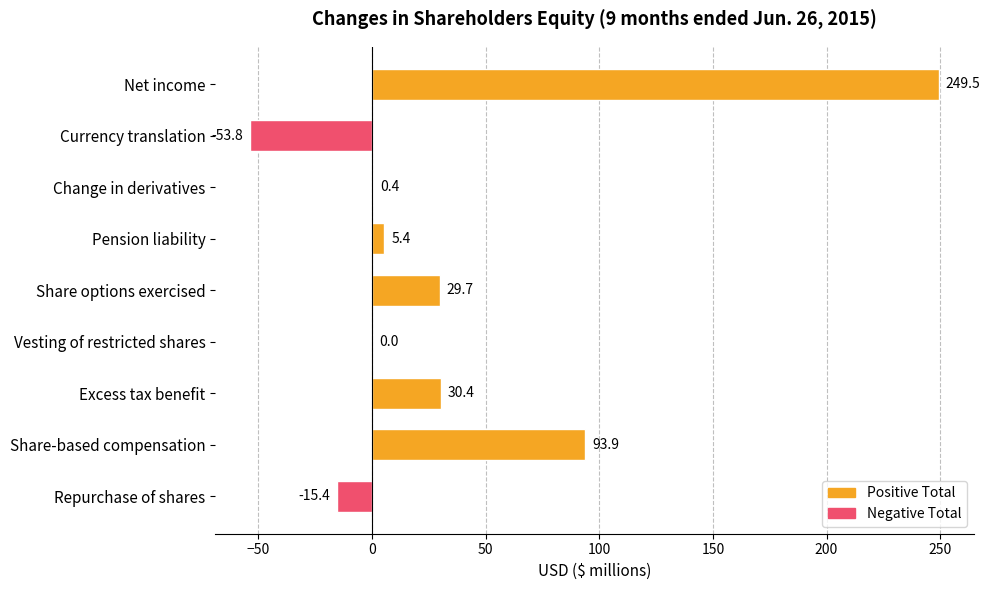

The chart shows a value of 29.7 at Share options exercised. True or false?

True